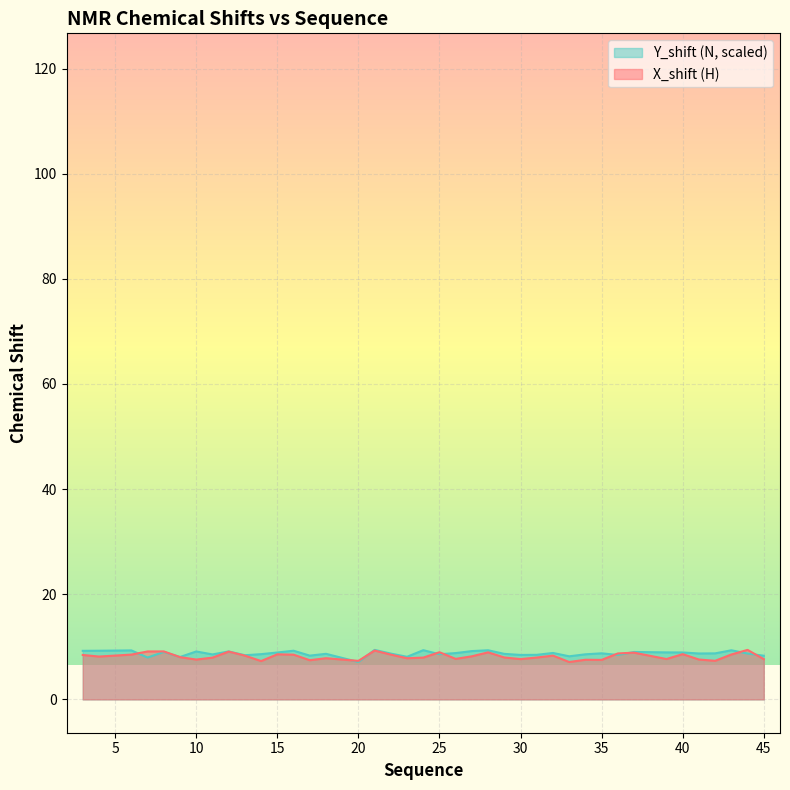

At which category does the chart reach its minimum across all series?

33